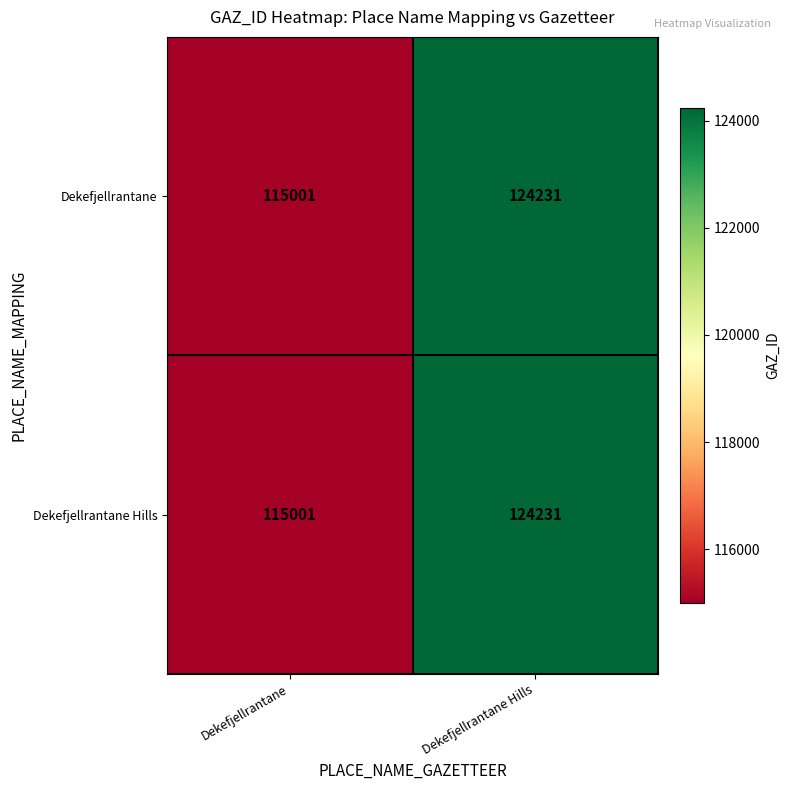

True or false: Dekefjellrantane Hills has a value of 124231 at Dekefjellrantane Hills.

True